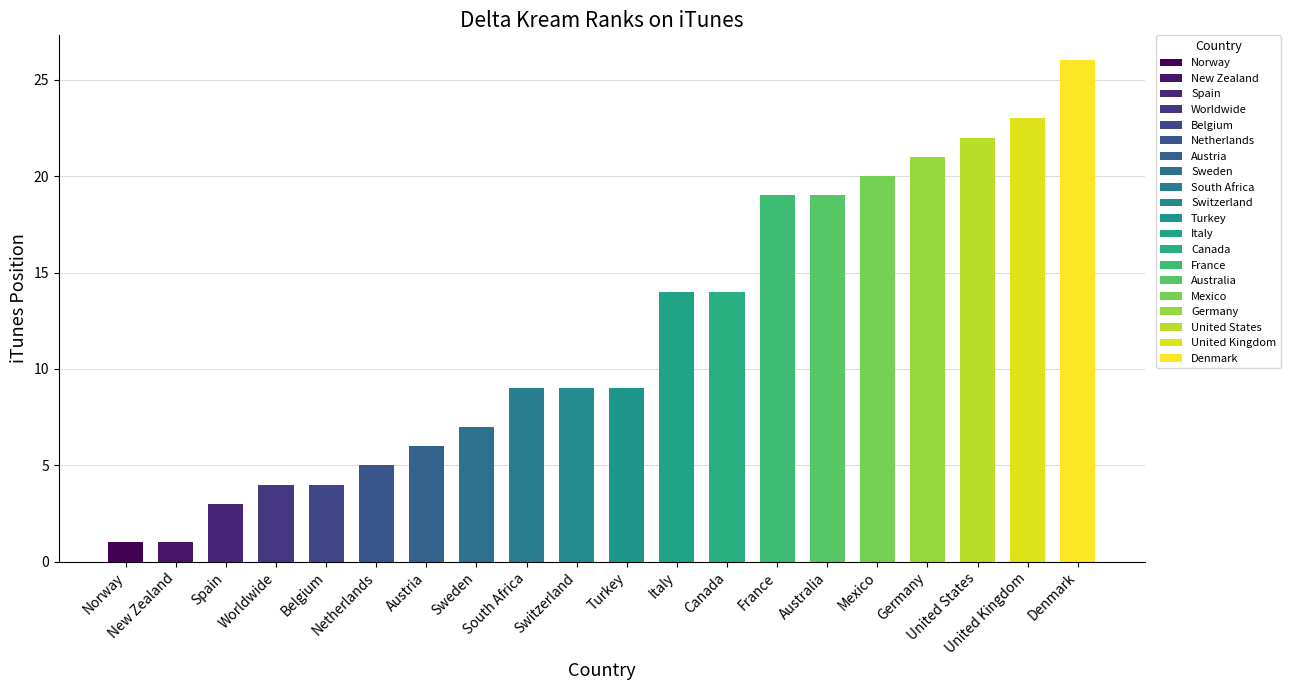

The value at Germany is 21. True or false?

True